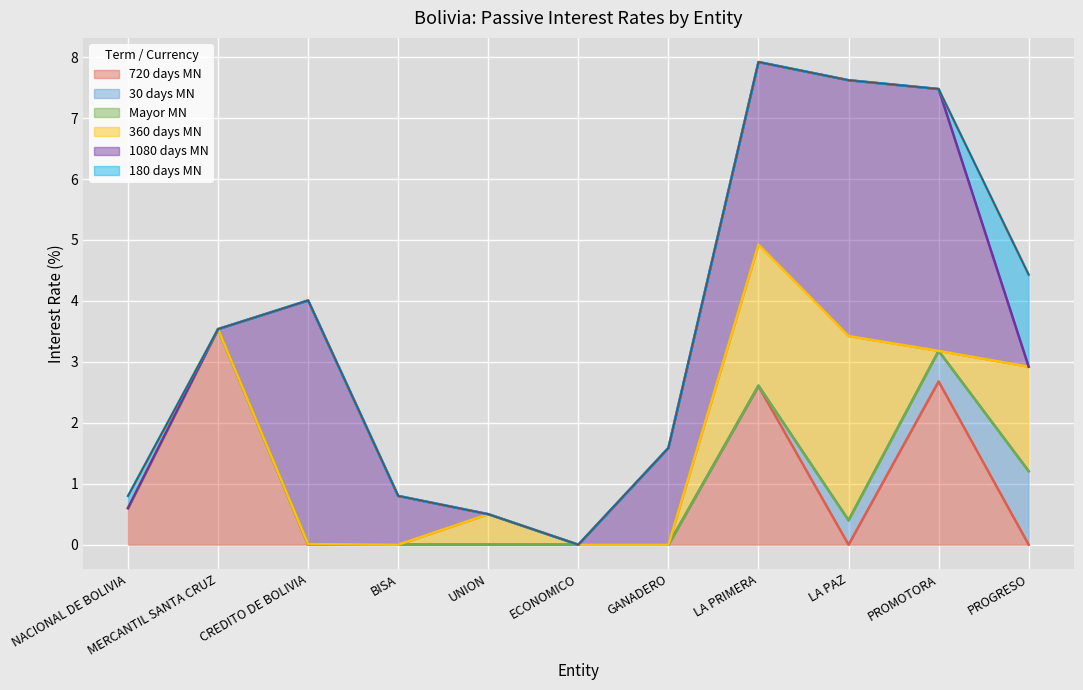

Is it true that 720_MN equals 0.0 at CREDITO DE BOLIVIA?

True